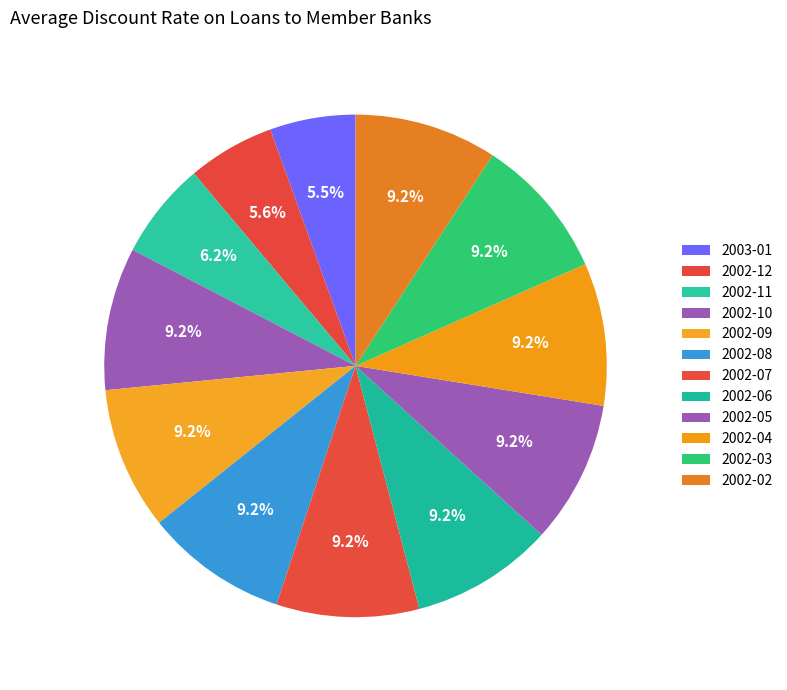

To the nearest percent, what portion does 2002-04 represent?

9%